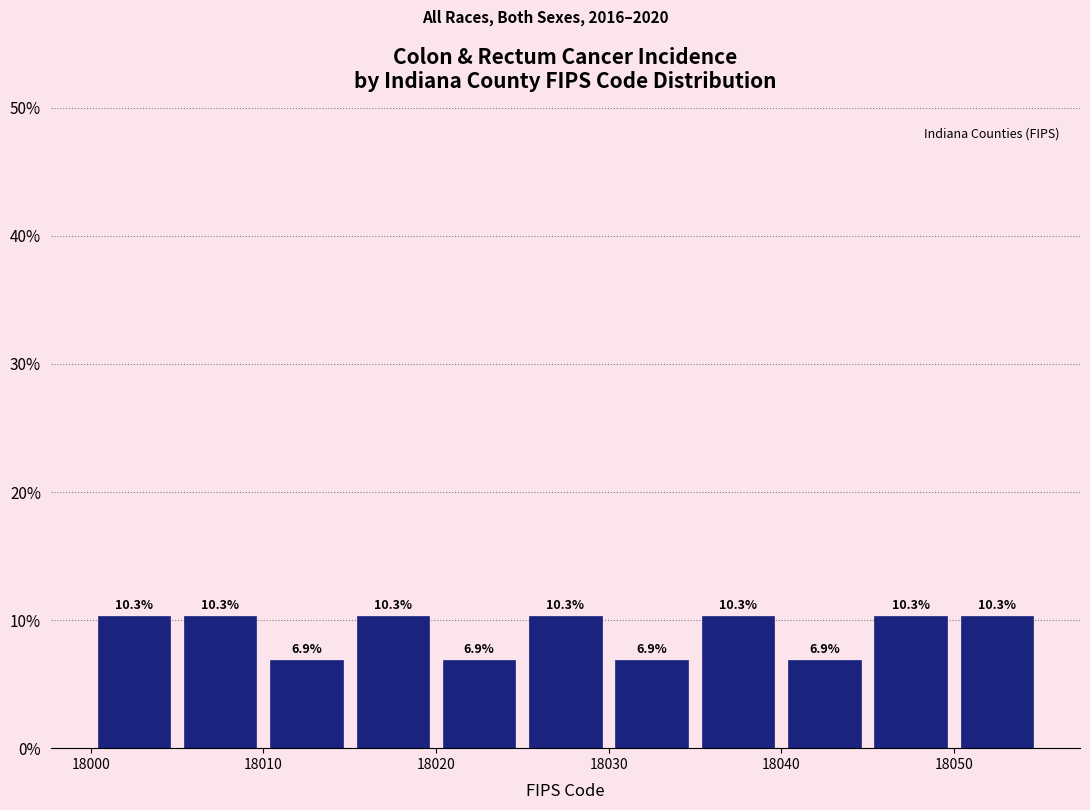

Reading left to right, transcribe this chart: for each bar, give the range it covers on the x-axis and its height.

18000 to 18005: 10.3
18005 to 18010: 10.3
18010 to 18015: 6.9
18015 to 18020: 10.3
18020 to 18025: 6.9
18025 to 18030: 10.3
18030 to 18035: 6.9
18035 to 18040: 10.3
18040 to 18045: 6.9
18045 to 18050: 10.3
18050 to 18055: 10.3